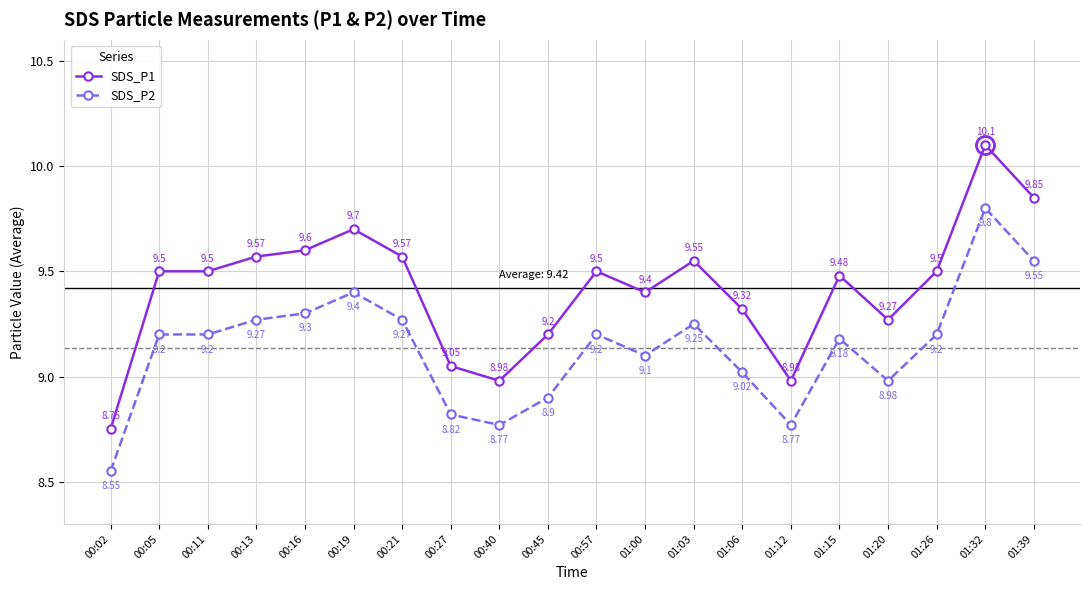

At 01:26, list the series in order from smallest to largest.

SDS_P2, SDS_P1